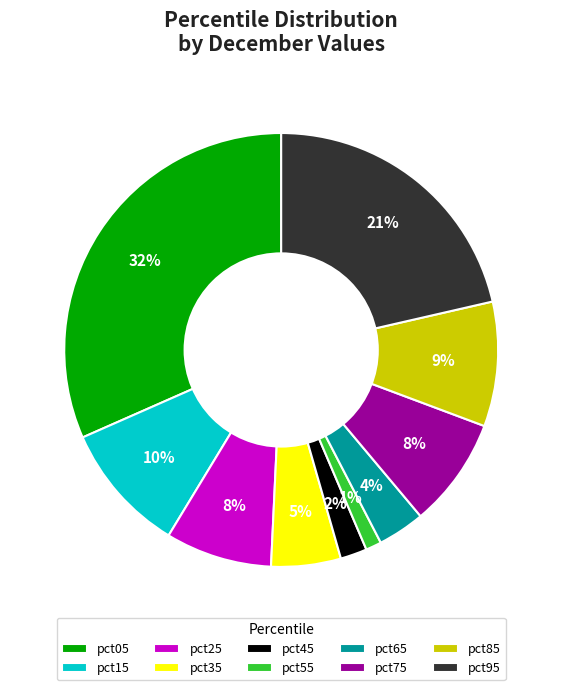

To the nearest percent, what percentage of the pie is pct95?

21%